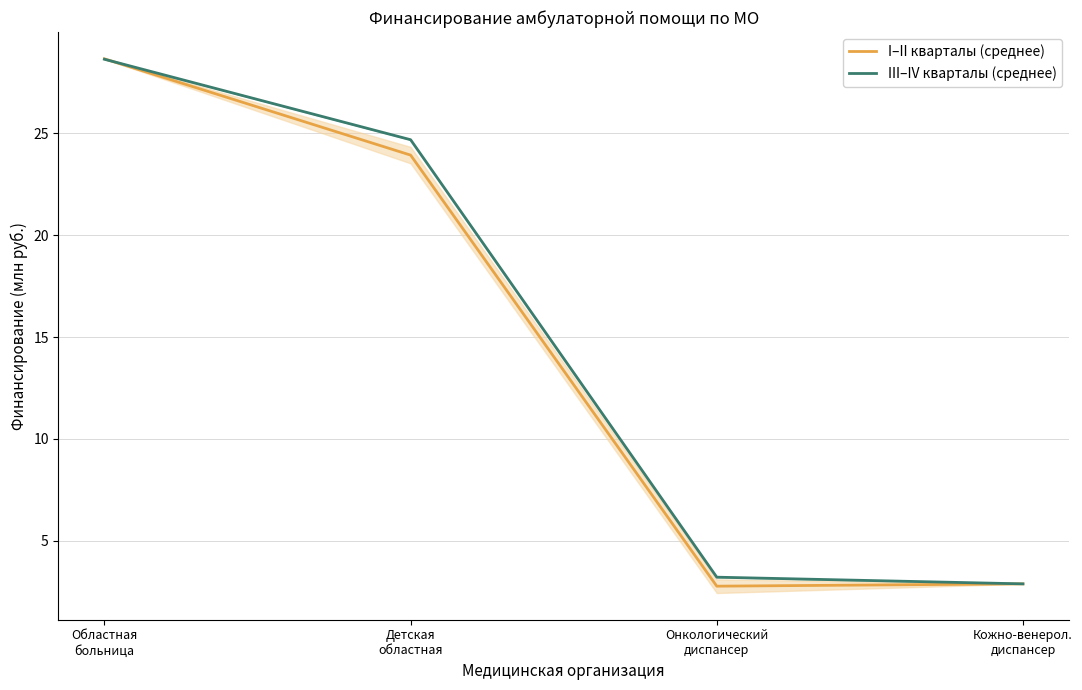

How many series are shown in this chart?

2